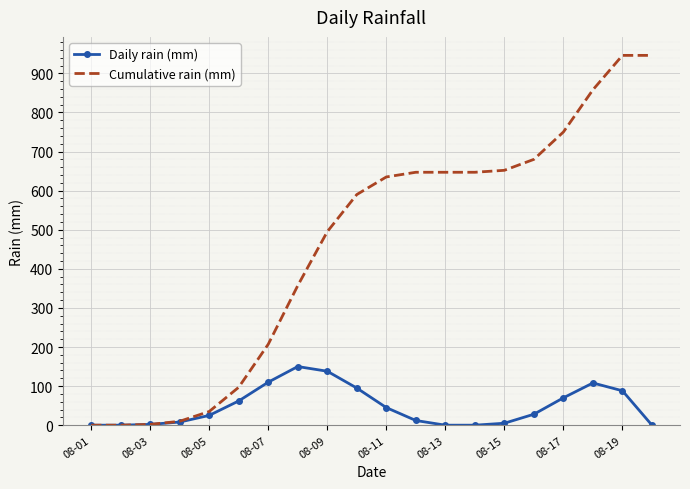

List the series in order of their peak value, lowest first.

Daily rain (mm), Cumulative rain (mm)